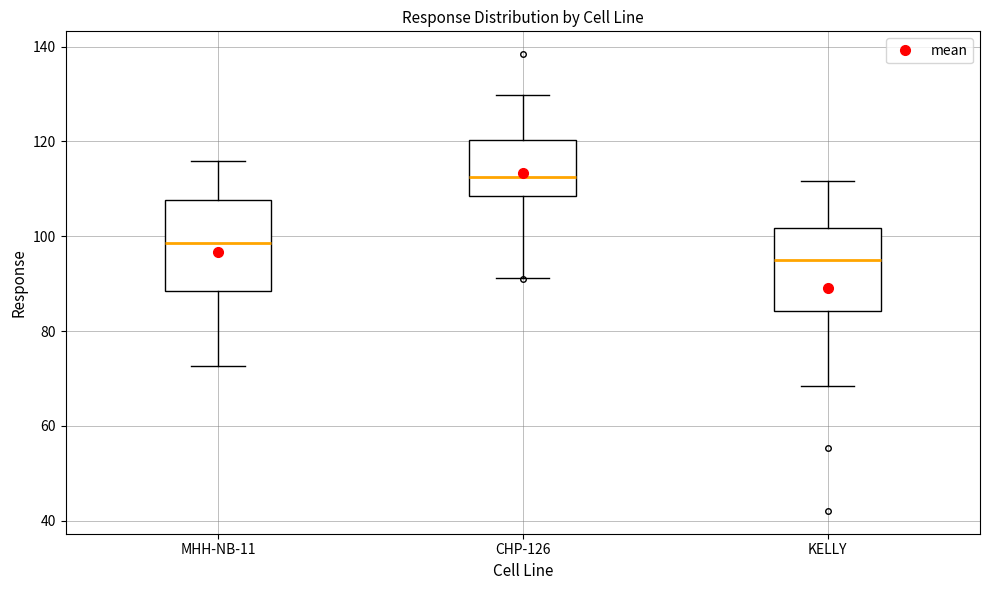

Which box's median line is the highest?

CHP-126